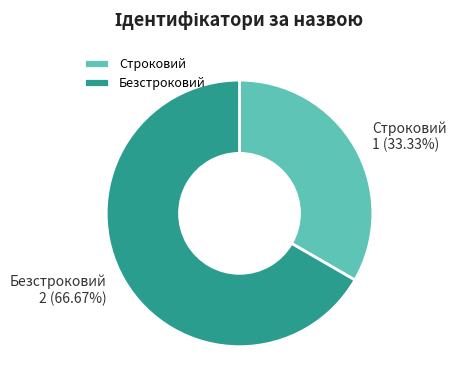

Combined, what portion of the pie is Строковий and Безстроковий?

100.0%